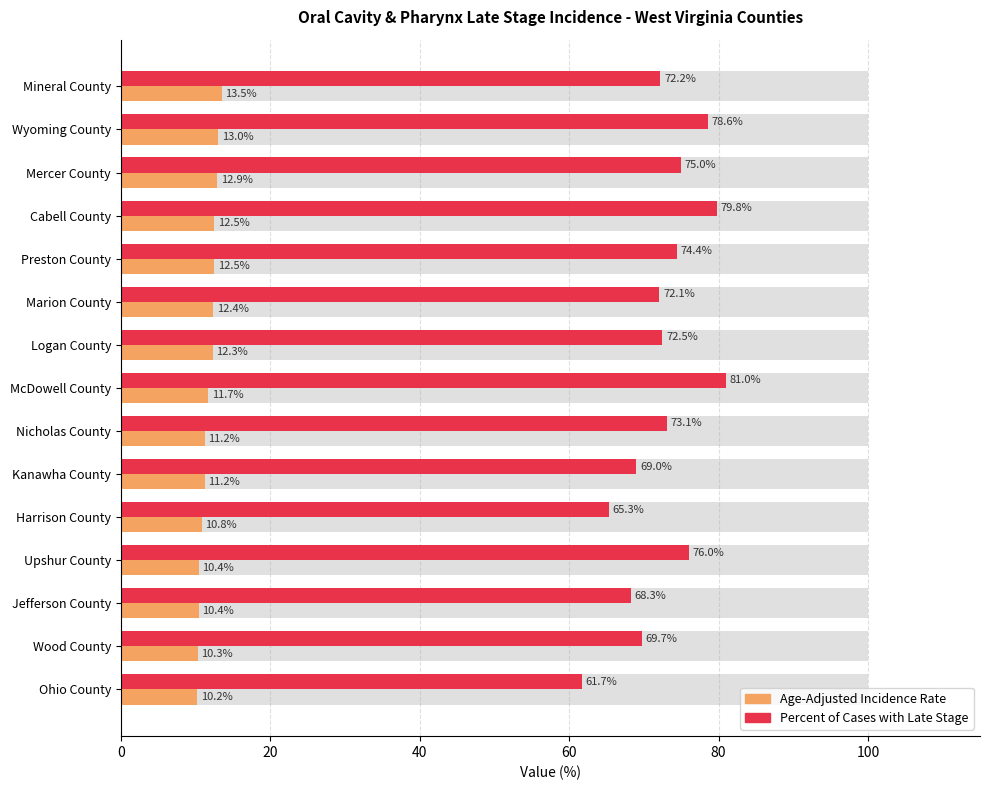

Between 60 and 14, which is larger?

60